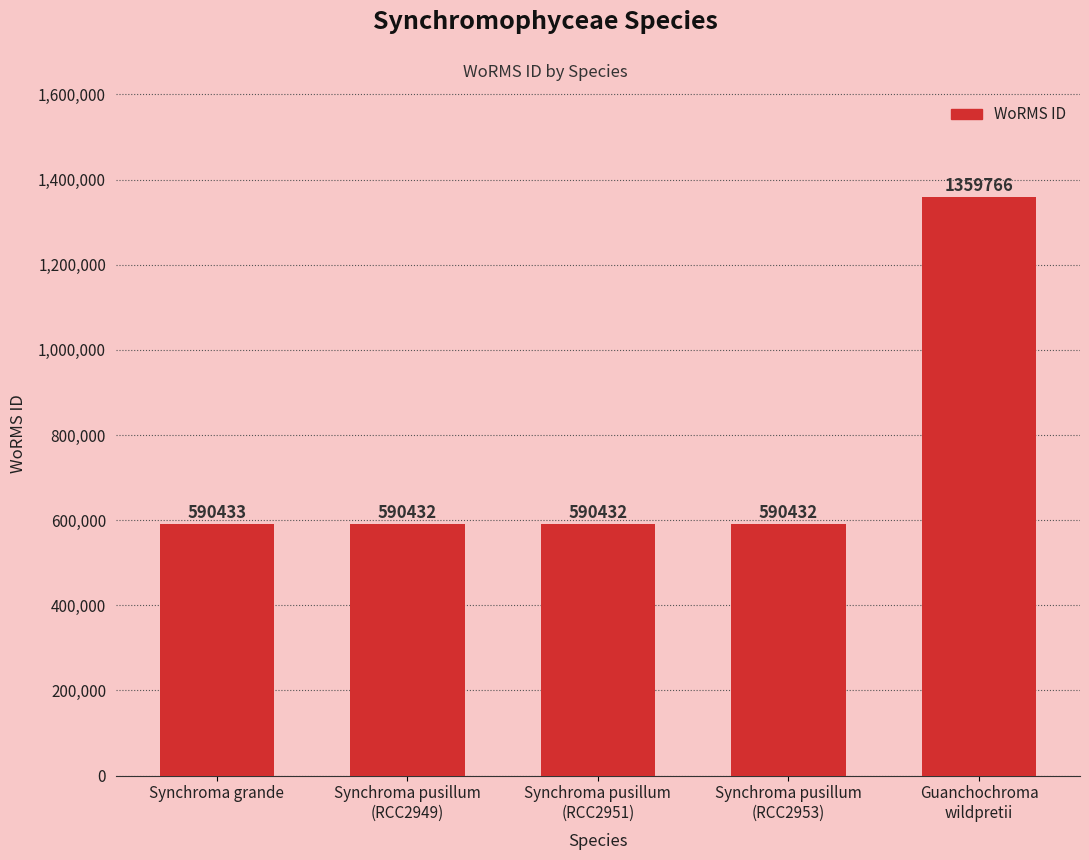

Approximately how many times larger is the value at Synchroma pusillum
(RCC2953) compared to Synchroma grande?

1.0